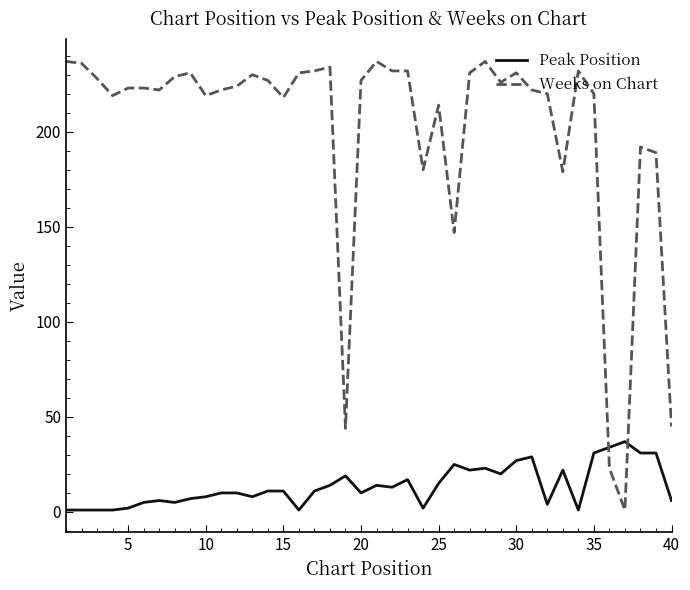

How many distinct data groups are displayed?

2